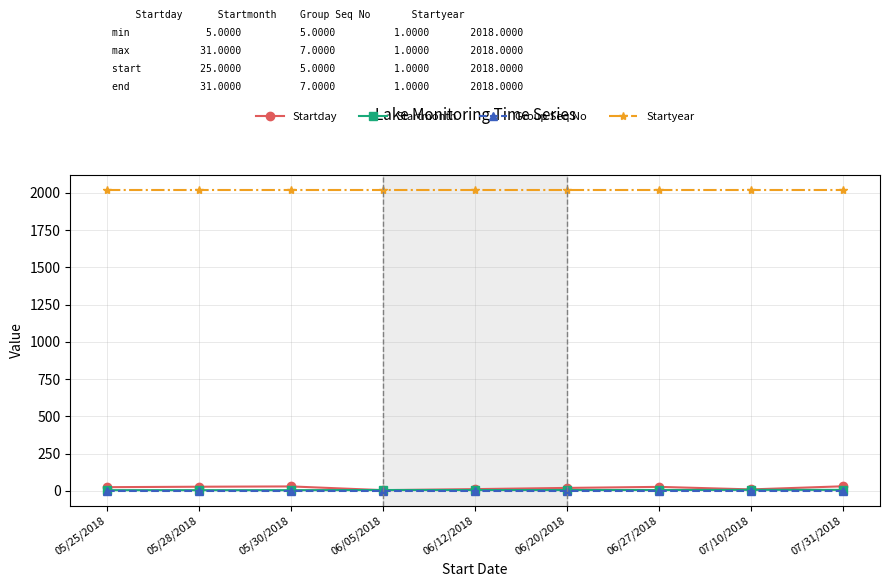

What is the value of the Startyear point at the 2nd from the left?

2018